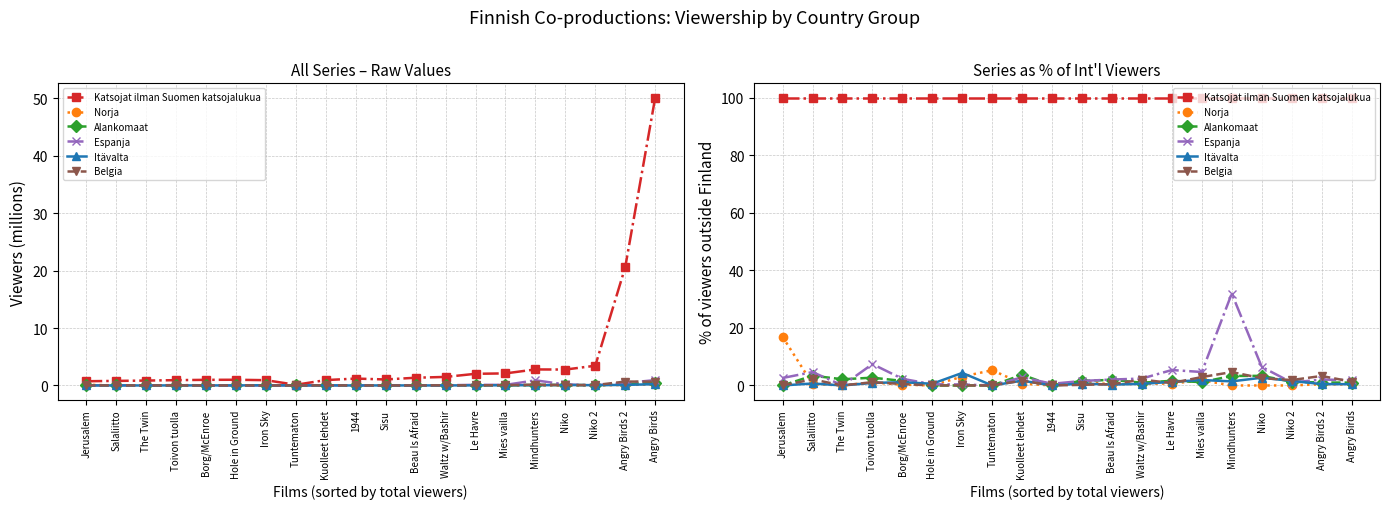

What is the sum of all Belgia values?

25.6